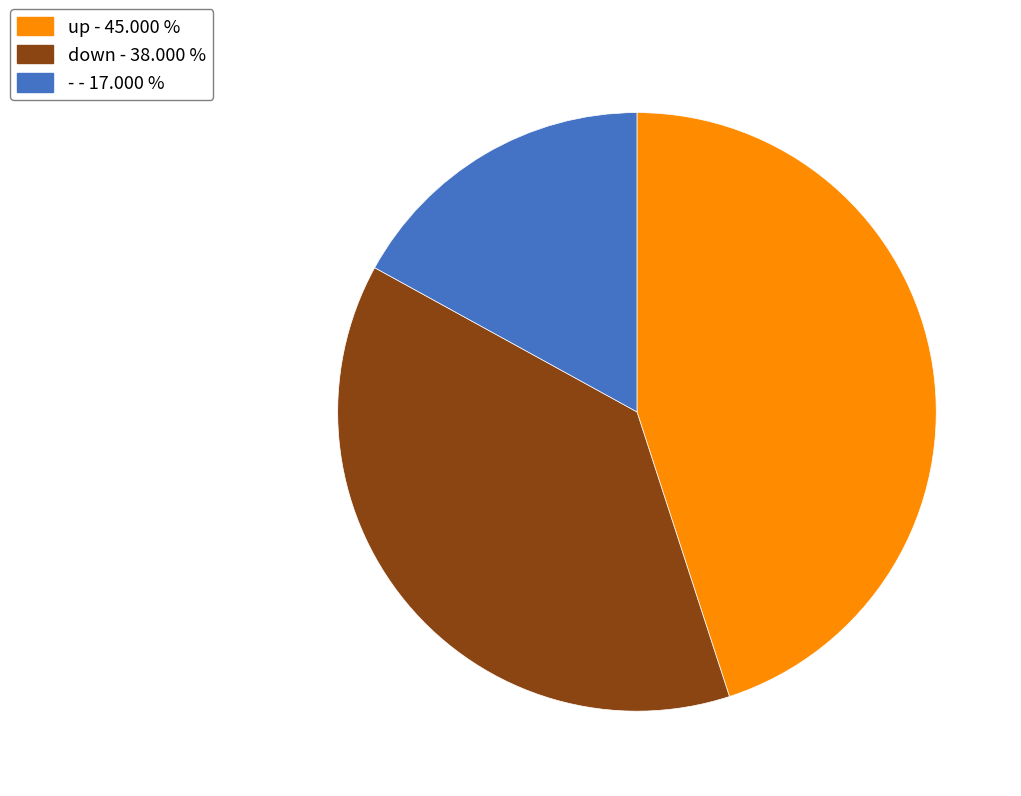

Count the number of slices in the pie.

3